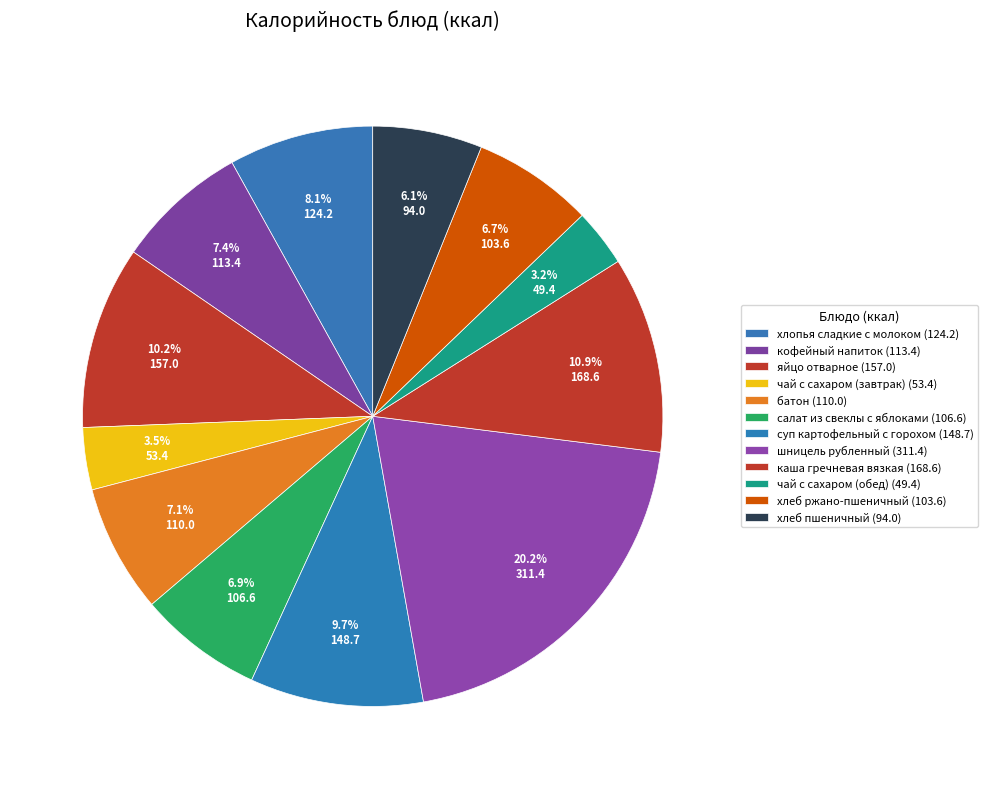

What is the ratio of the value at салат из свеклы с яблоками to the value at каша гречневая вязкая?

0.6